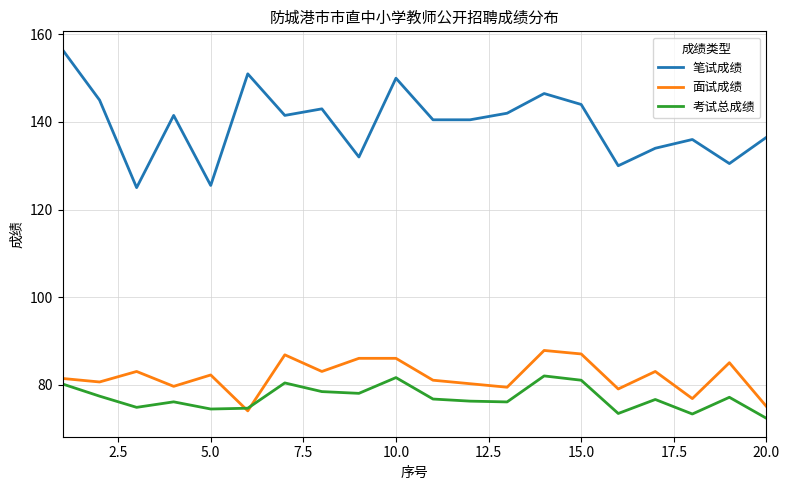

What is the average value of the 笔试成绩 series?

139.6